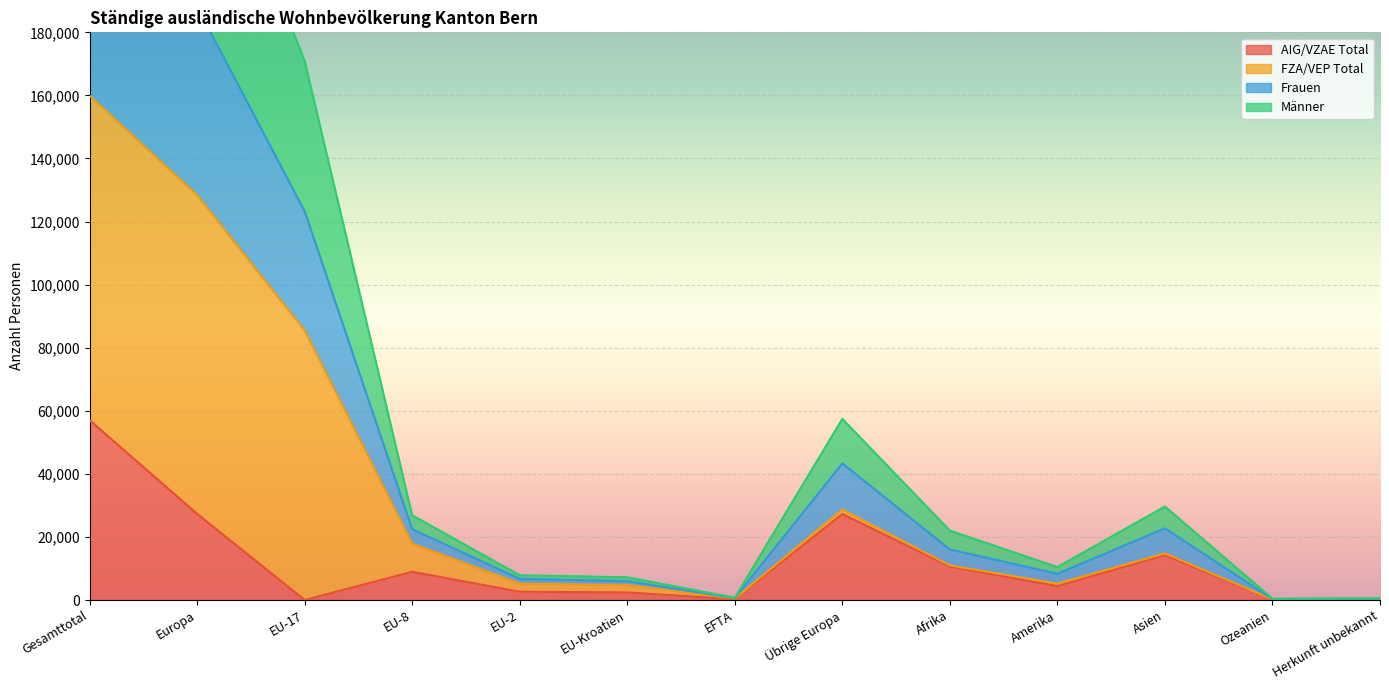

What is the highest value of the AIG/VZAE Total series?

56994